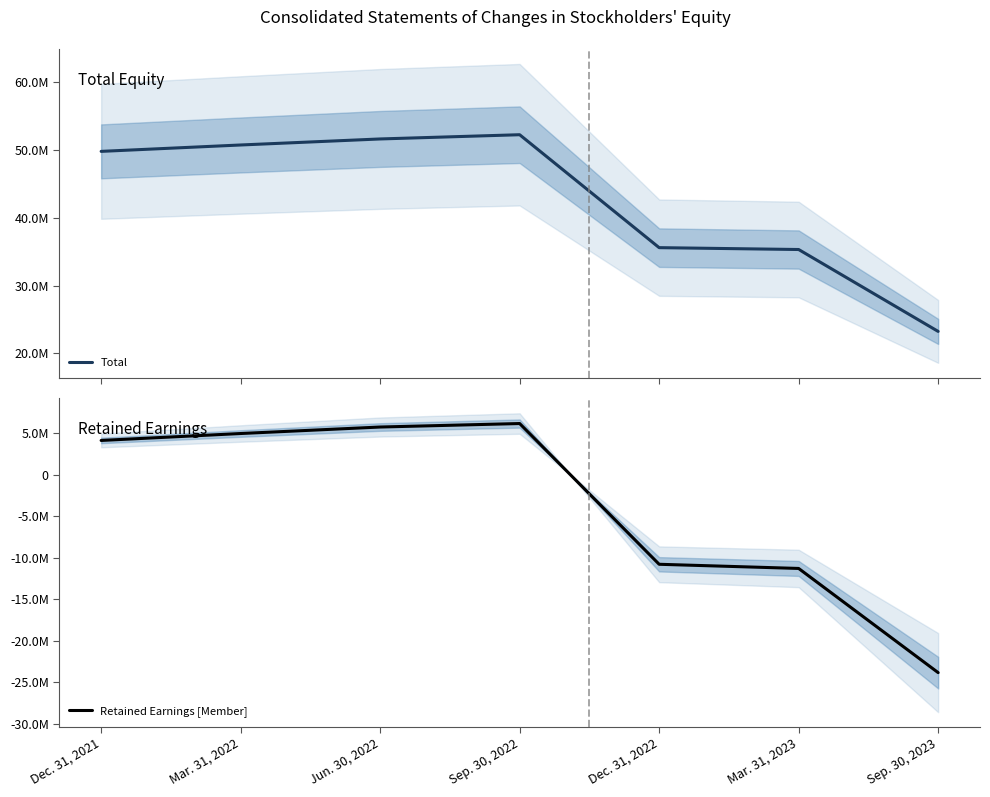

What is the difference between the maximum and minimum values in the Retained Earnings [Member] series?

29985309